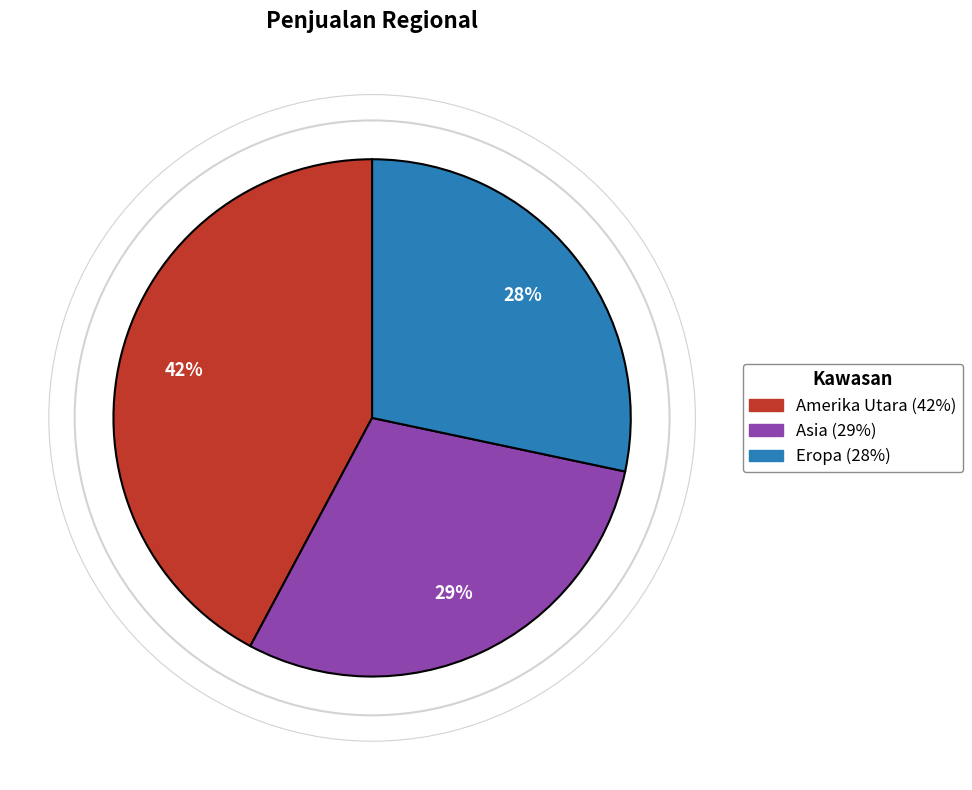

To the nearest percent, what is the average slice percentage?

33%